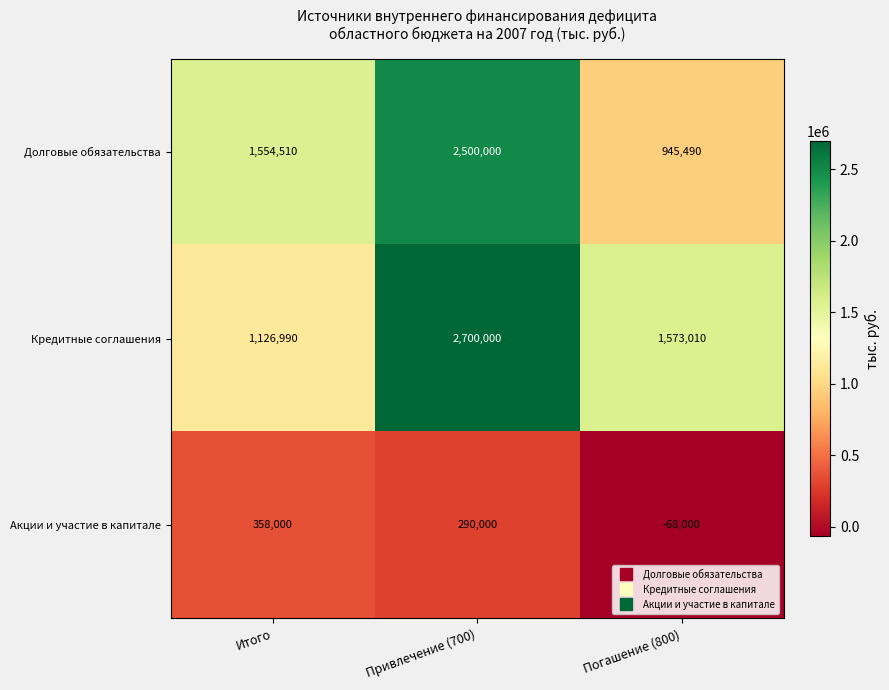

Reading left to right, transcribe all the data shown in this chart.

Долговые обязательства: 1554510	2500000	945490
Кредитные соглашения: 1126990	2700000	1573010
Акции и участие в капитале: 358000	290000	-68000